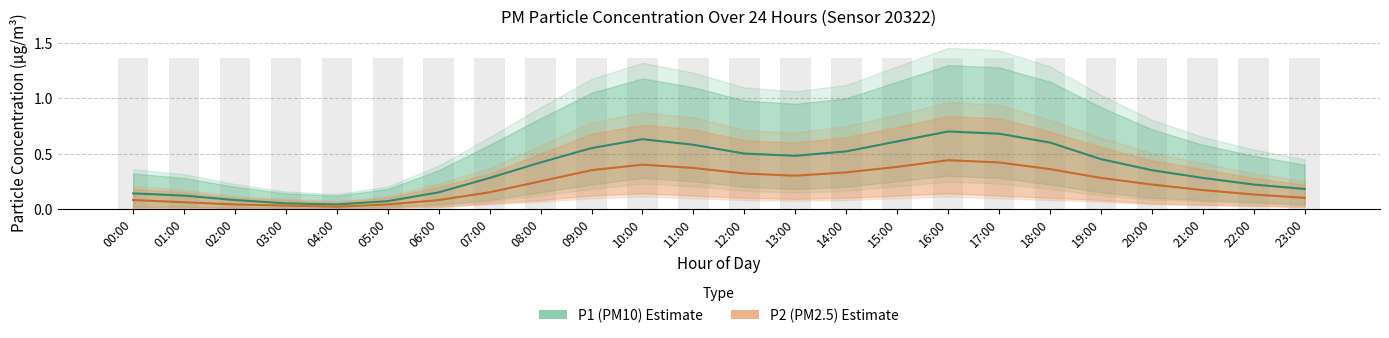

The P1 (PM10) series shows 0.4 at 18:00. True or false?

False